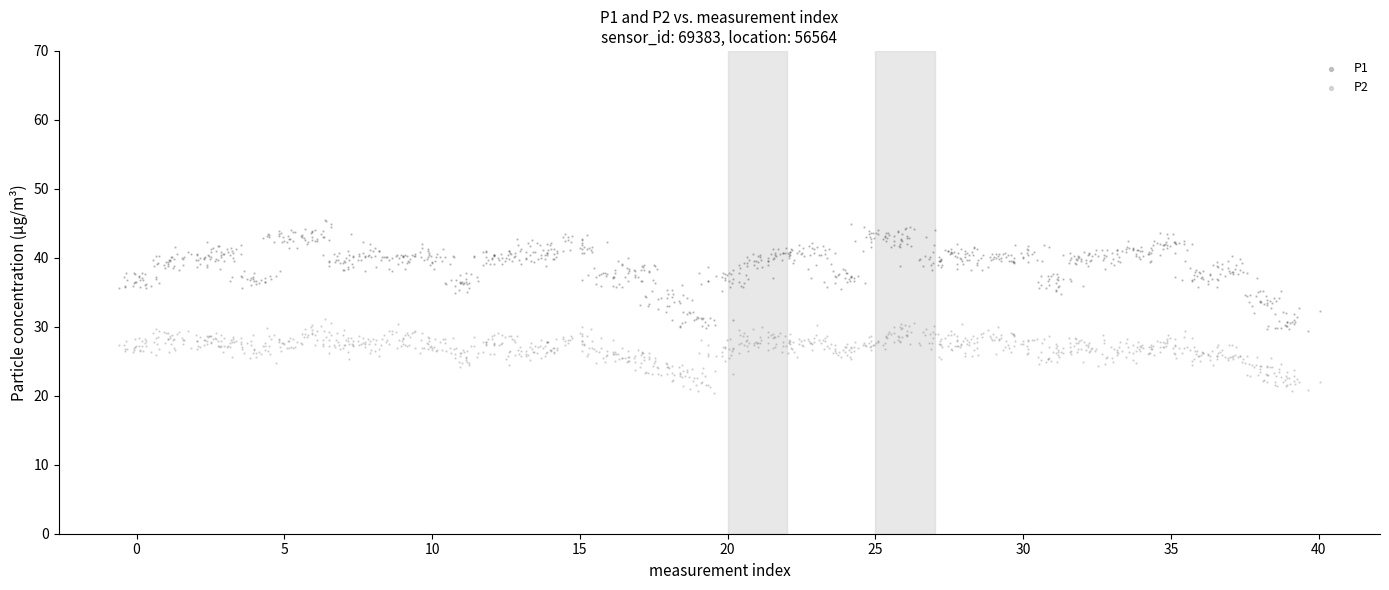

What are all the series names shown in the legend?

P1, P2